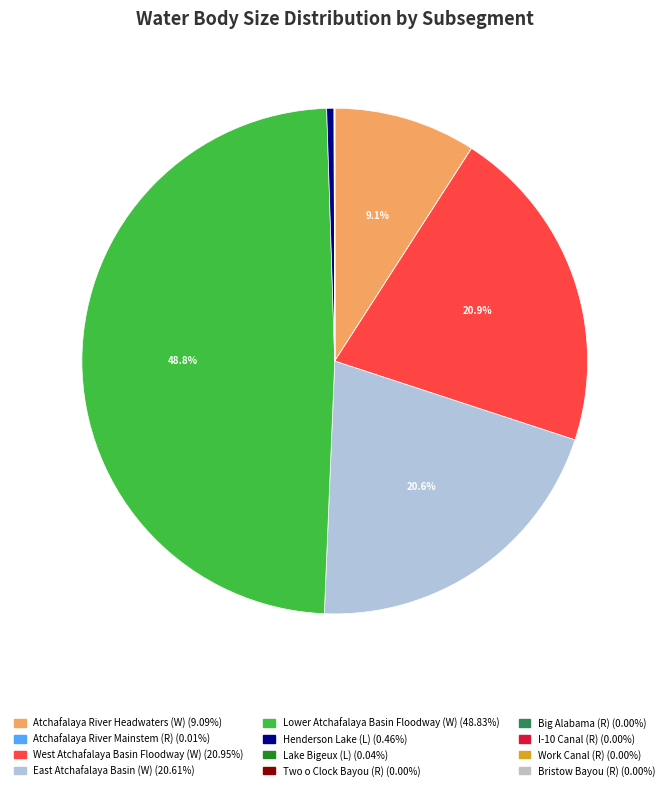

Count the number of slices in the pie.

12